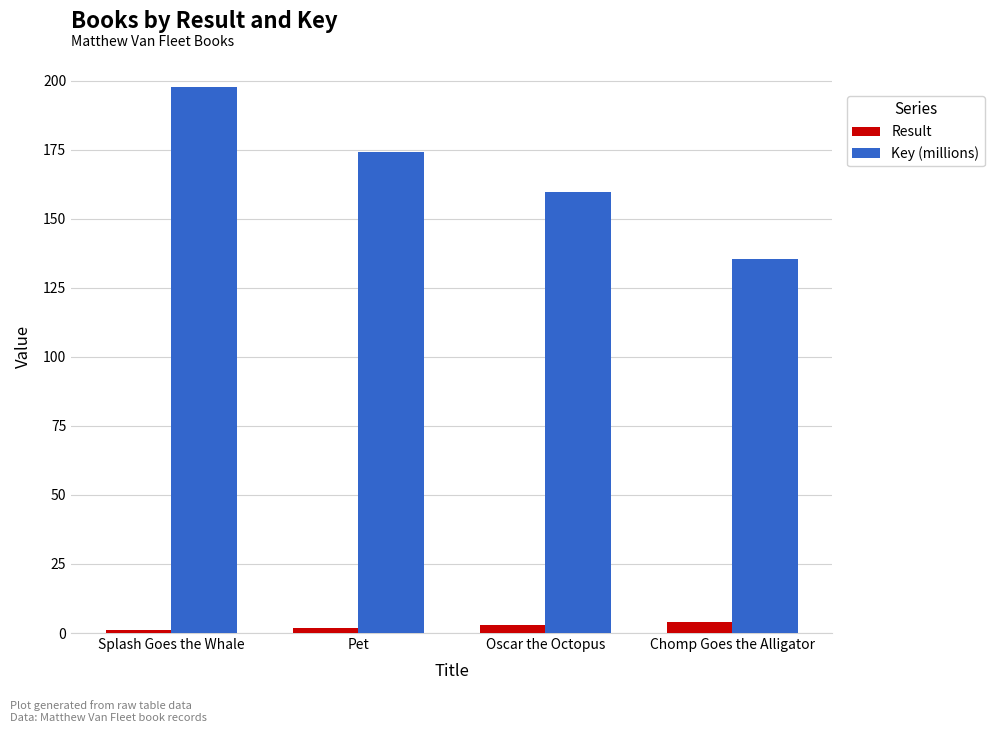

Count the number of categories in the chart.

4